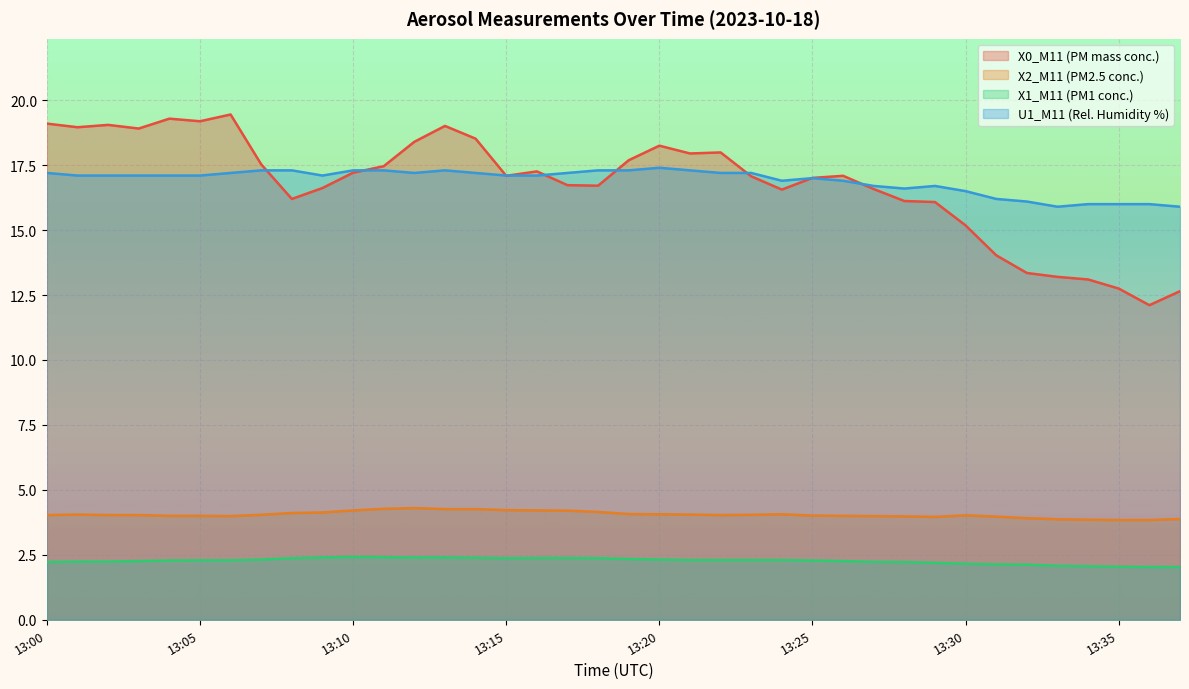

What is the smallest value displayed?

2.0